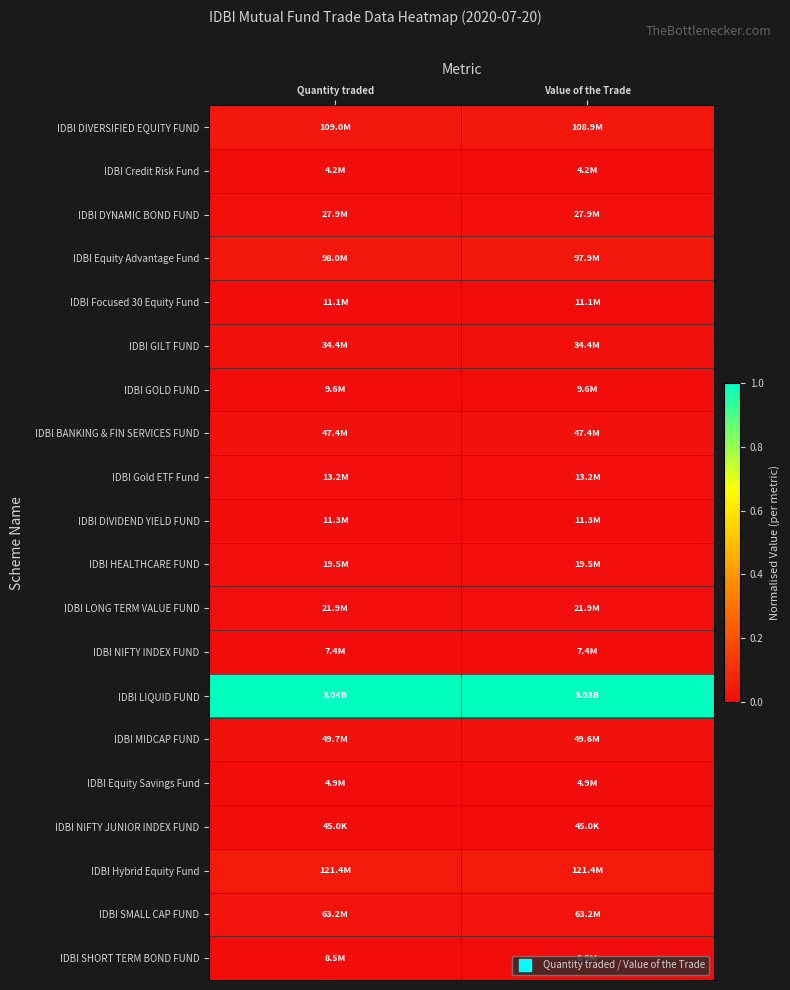

Which series has the largest total across all categories?

IDBI LIQUID FUND